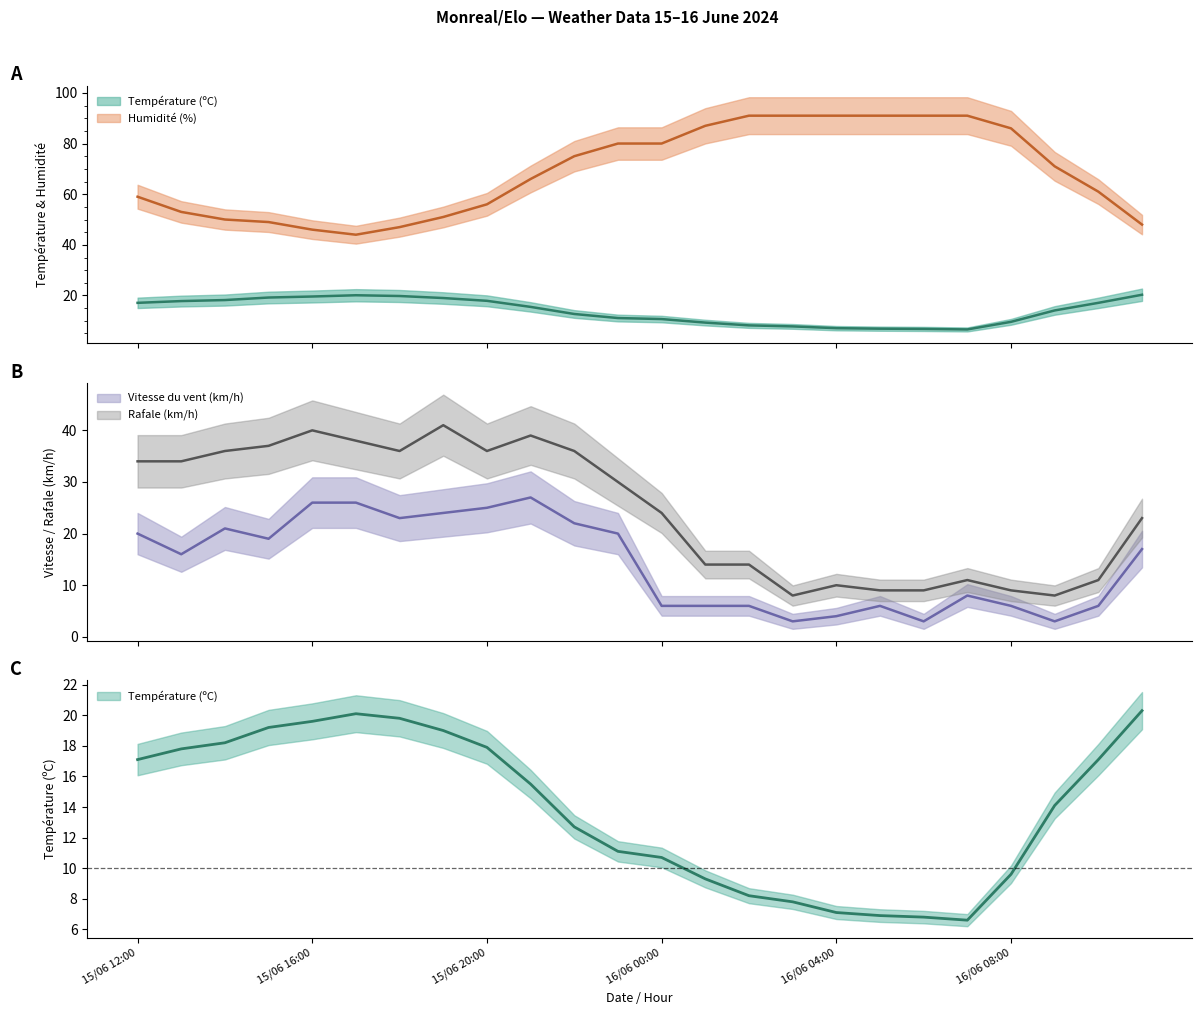

What is the difference between the second highest and minimum values in the Rafale (km/h) series?

32.0